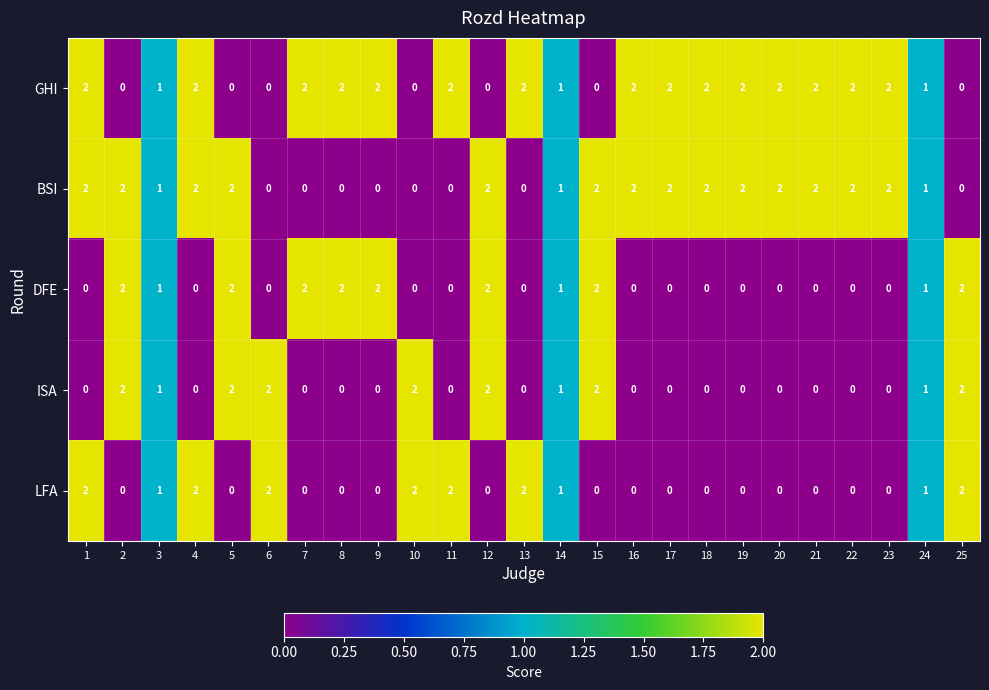

Is it true that ISA equals 2 at 15?

True